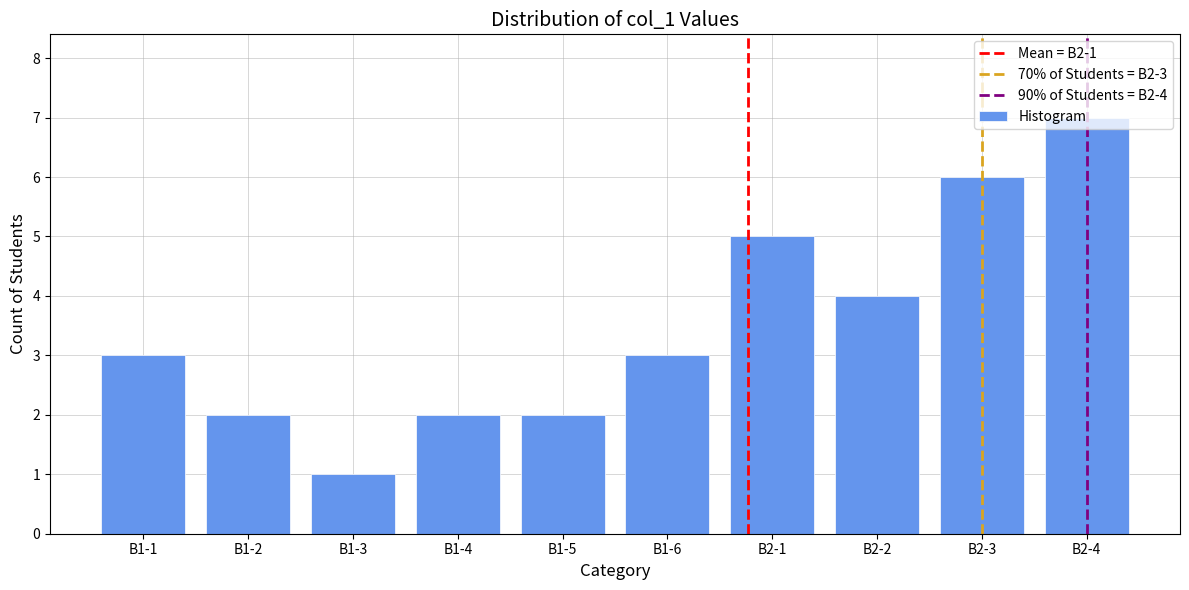

The value at B1-1 is 1. True or false?

False